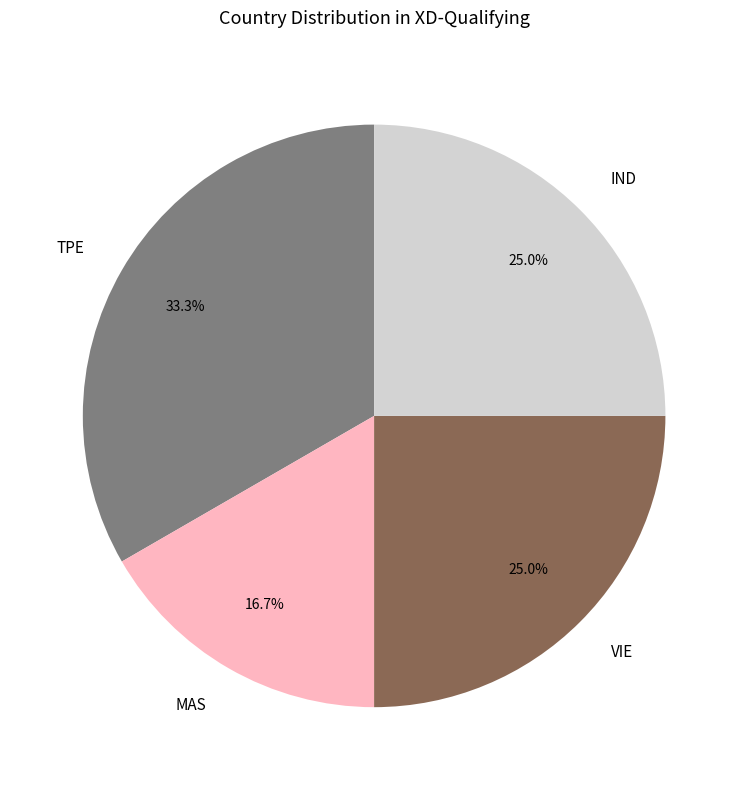

What percentage is the IND slice, to the nearest percent?

25%